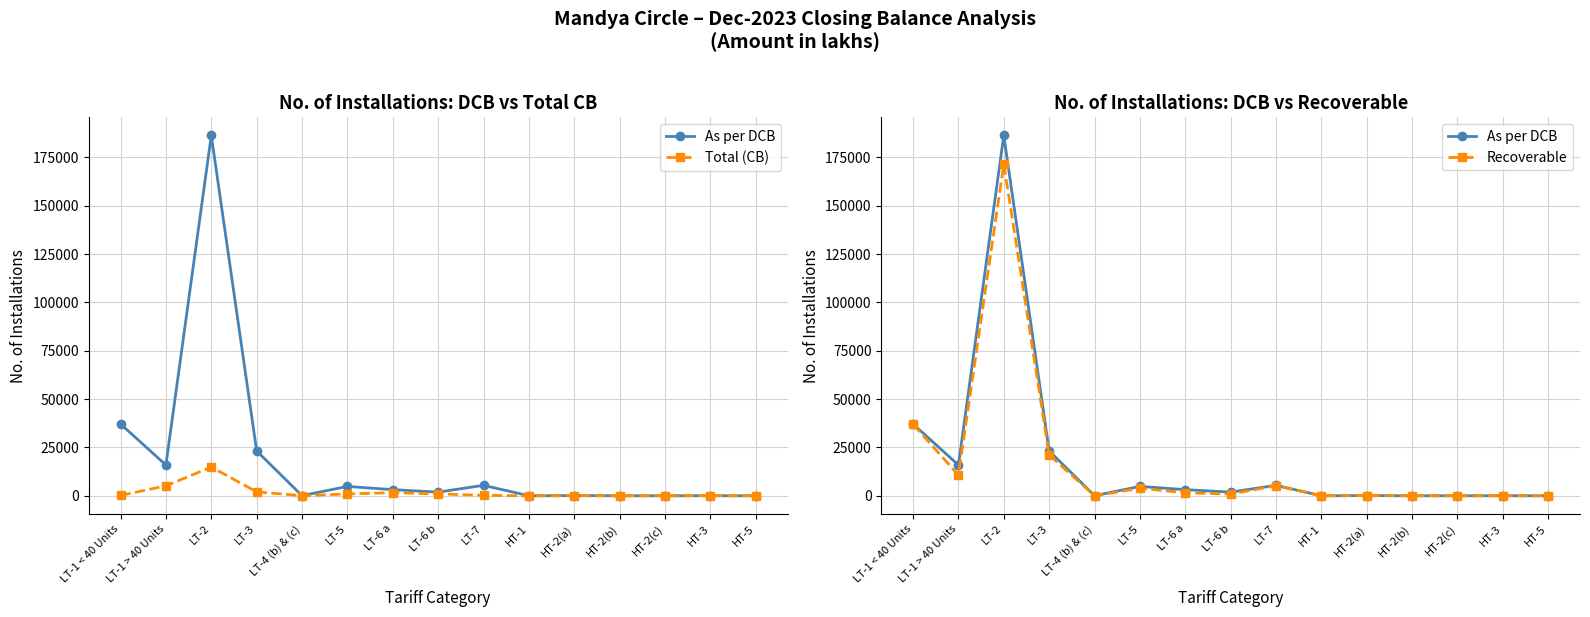

What is the sum of all Recoverable values?

252235